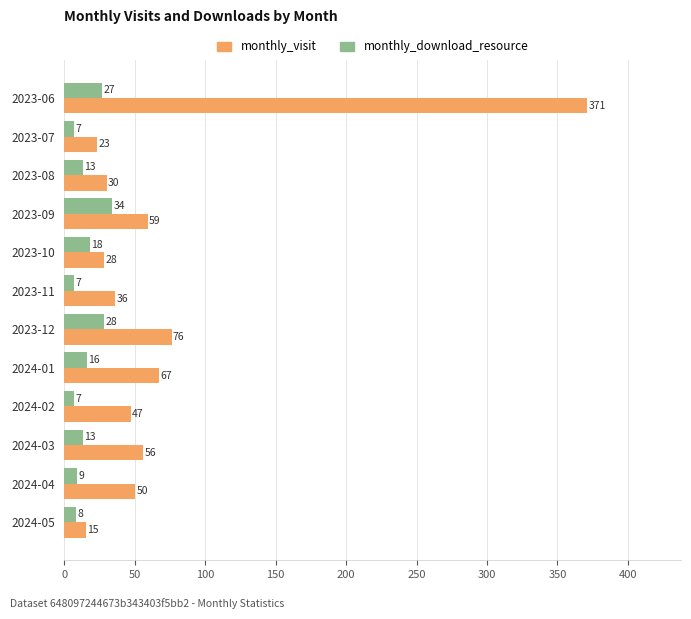

What is the sum of all monthly_download_resource values?

187